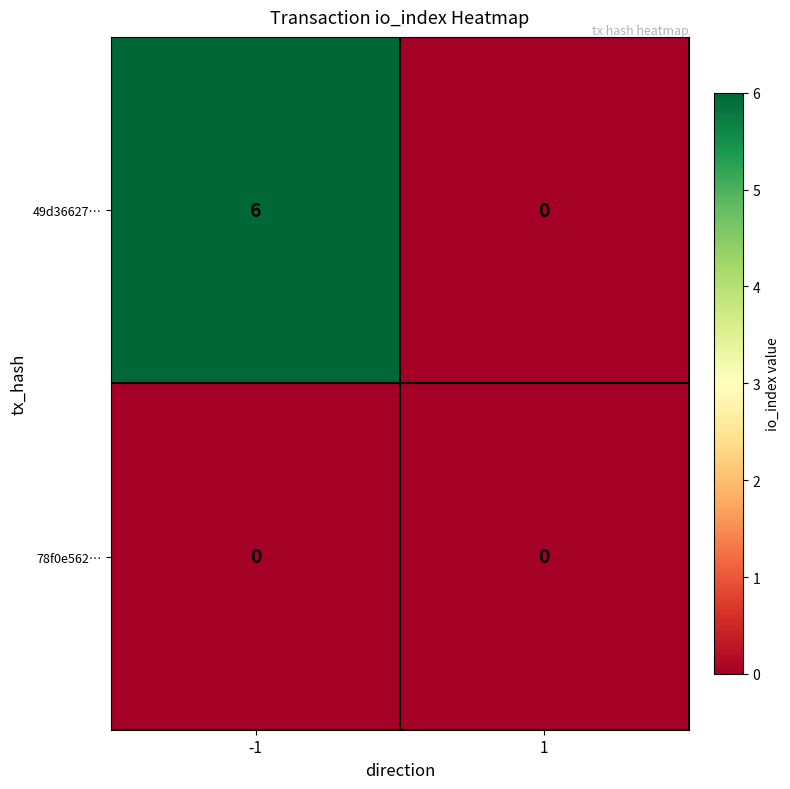

Reading right to left, transcribe all the data shown in this chart.

49d36627…: 1=0	-1=6
78f0e562…: 1=0	-1=0